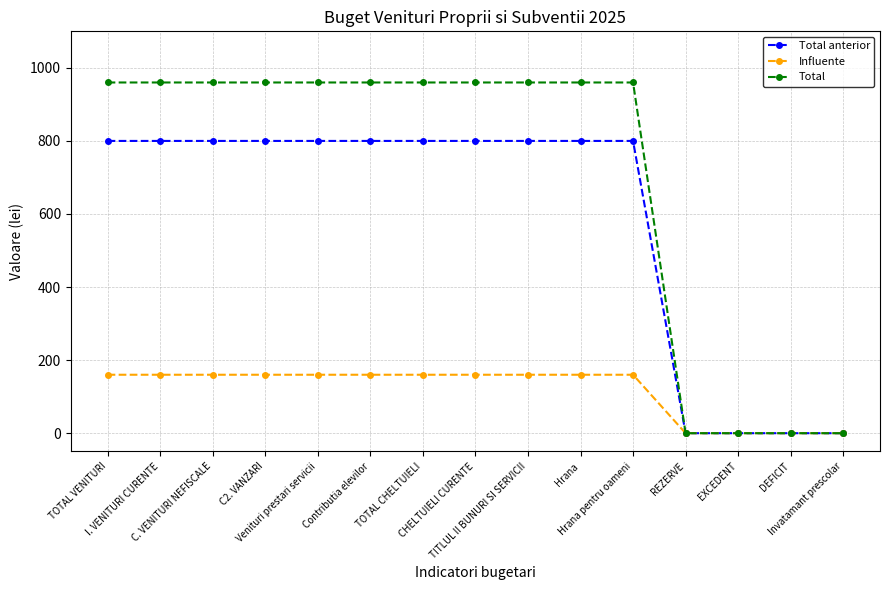

At Venituri prestari servicii, list the series in order from smallest to largest.

Influente, Total anterior, Total